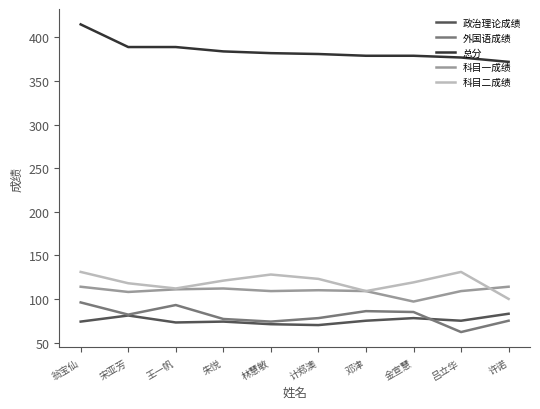

What is the spread (max minus min) of values at 邓津?

304